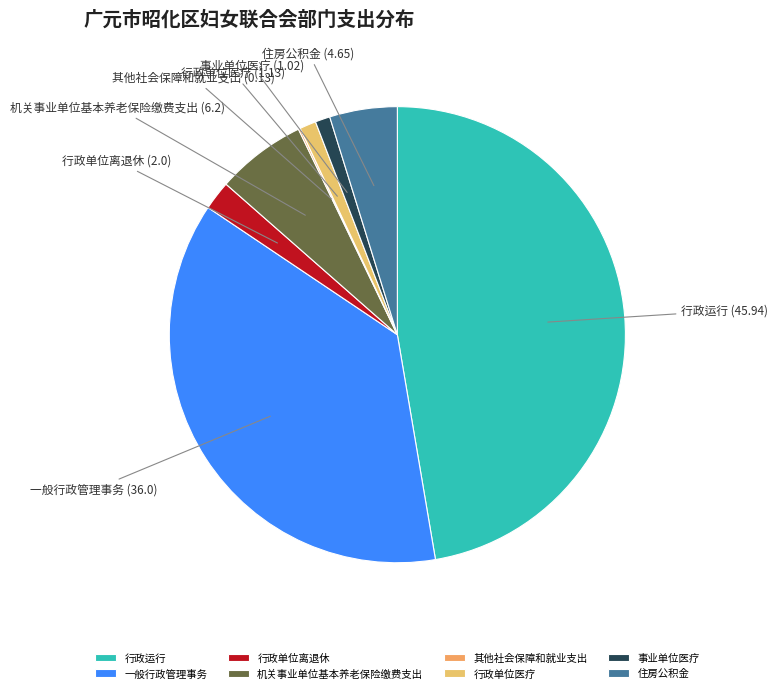

Is it true that 行政单位离退休 is 9% of the pie?

False